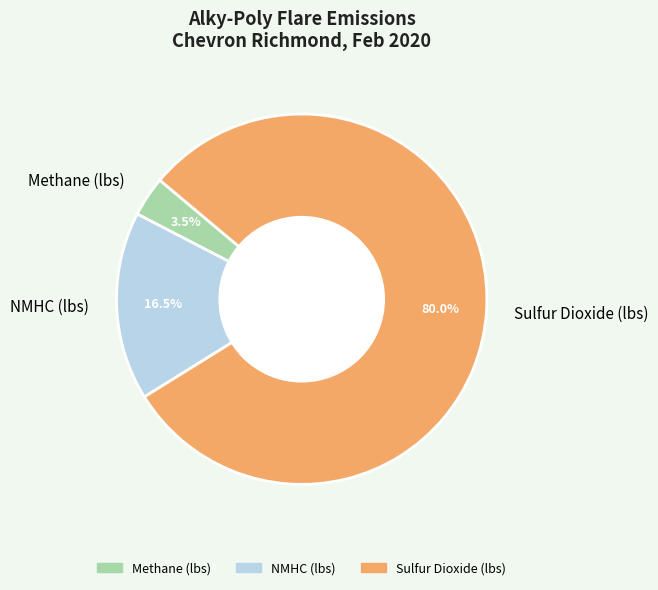

Is it true that NMHC (lbs) is 24% of the pie?

False